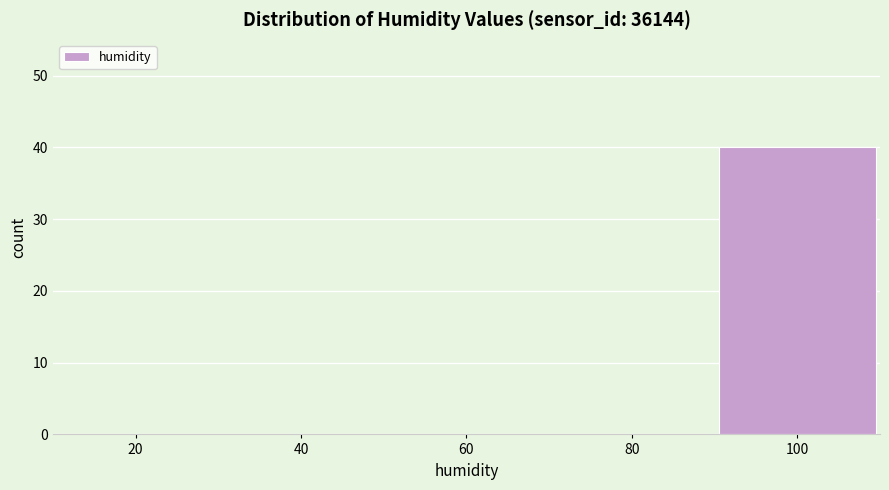

Reading right to left, what are all the values shown in this chart?

100=40	80=0	60=0	40=0	20=0